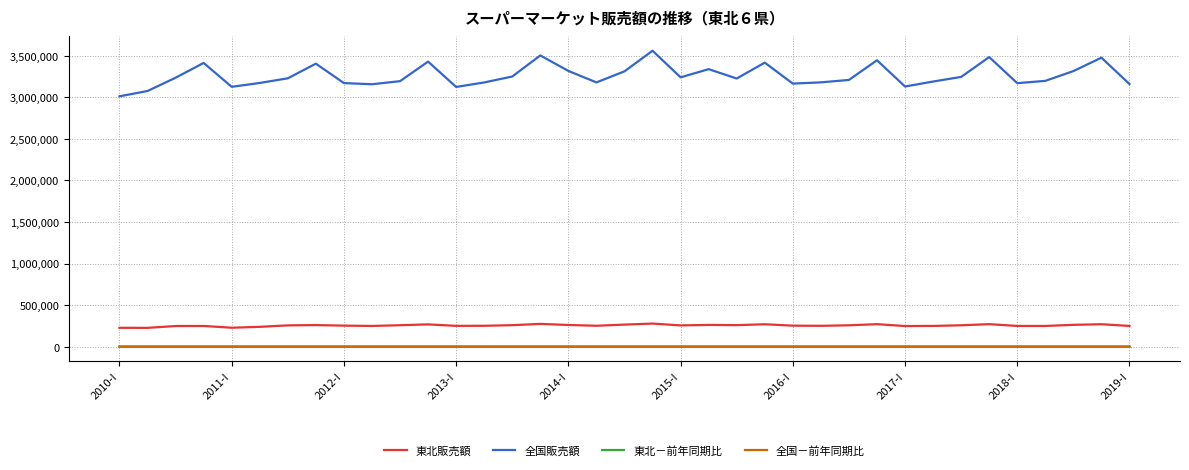

What is the highest value of the 全国販売額 series?

3560558.0